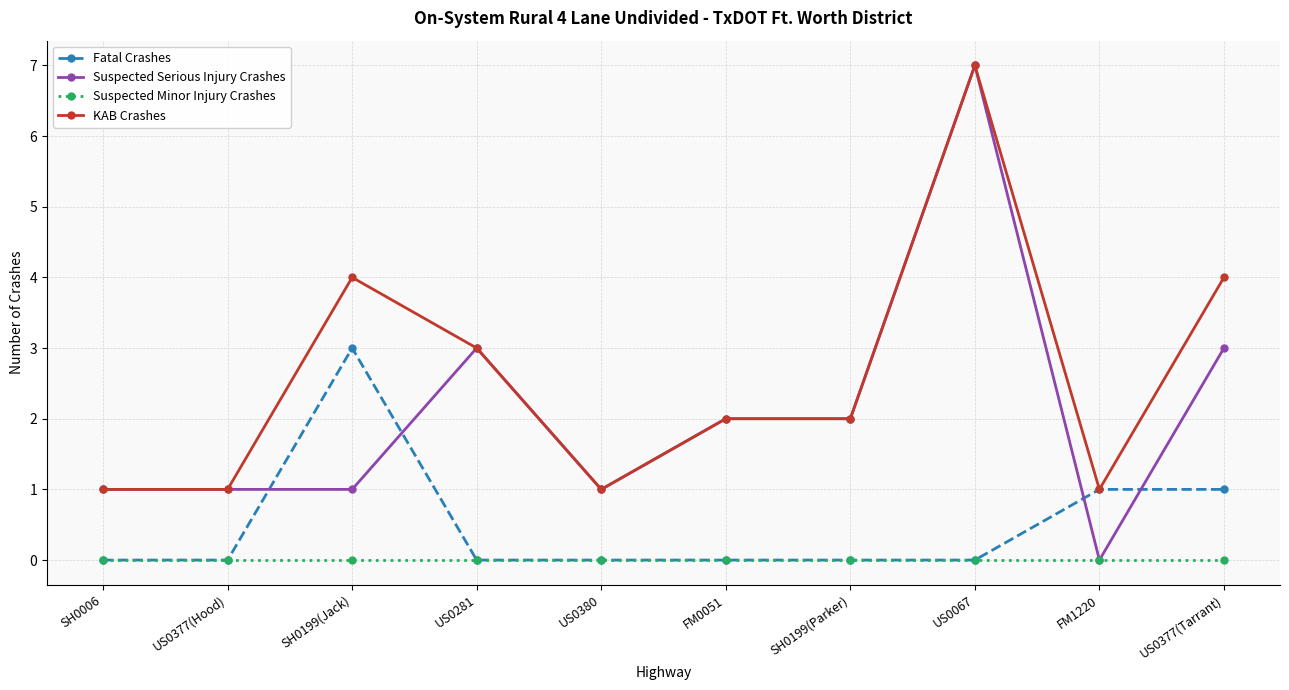

Which series has the largest range (max minus min)?

Suspected Serious Injury Crashes